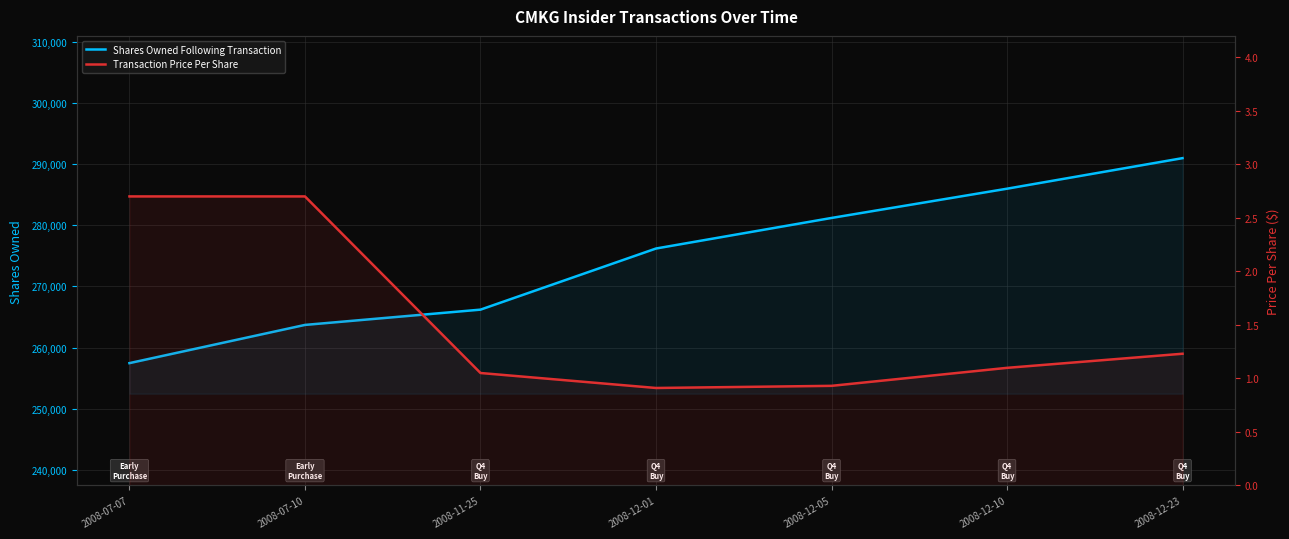

Reading left to right, extract all data points from this chart.

Shares Owned Following Transaction: 2008-07-07=257455.0	2008-07-10=263705.0	2008-11-25=266205.0	2008-12-01=276205.0	2008-12-05=281205.0	2008-12-10=285992.0	2008-12-23=290992.0
Transaction Price Per Share: 2008-07-07=2.7	2008-07-10=2.7	2008-11-25=1.1	2008-12-01=0.9	2008-12-05=0.9	2008-12-10=1.1	2008-12-23=1.2